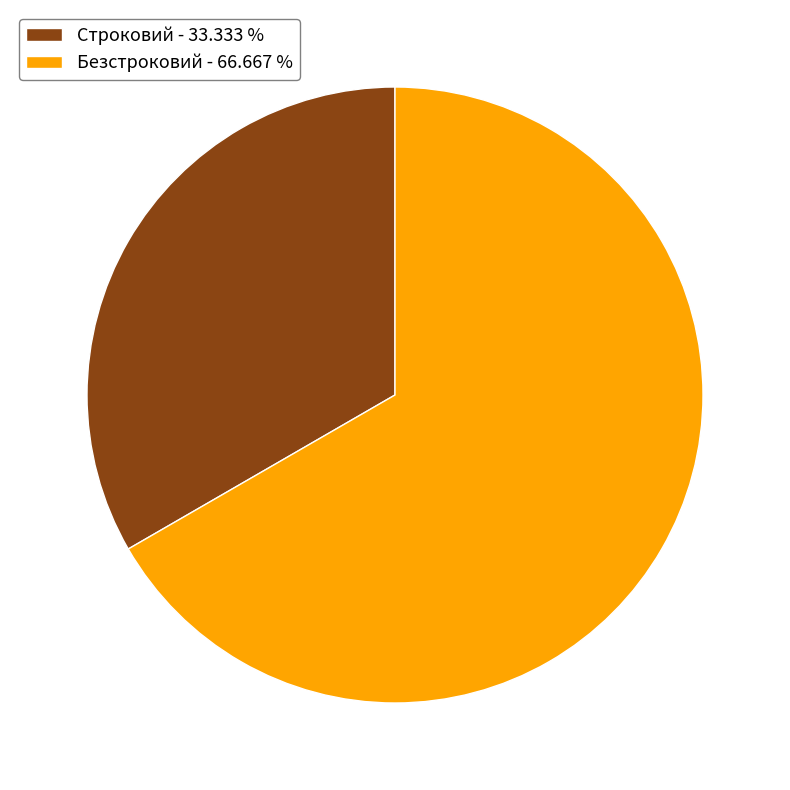

The Безстроковий slice represents 67% of the pie. True or false?

True